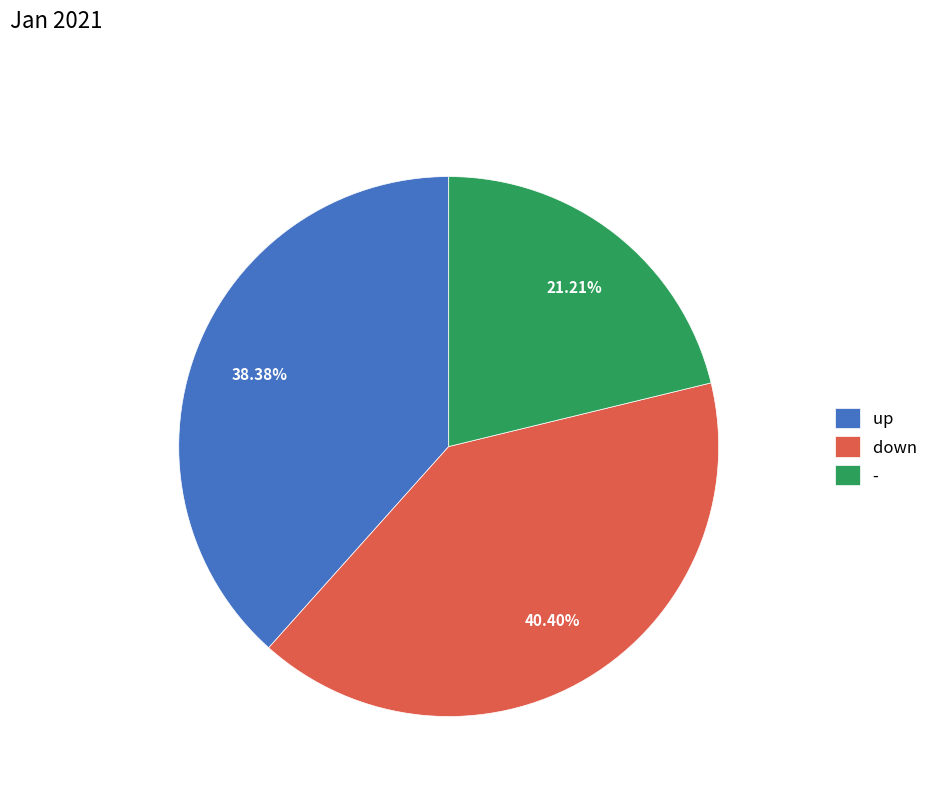

Is it true that - is 31% of the pie?

False